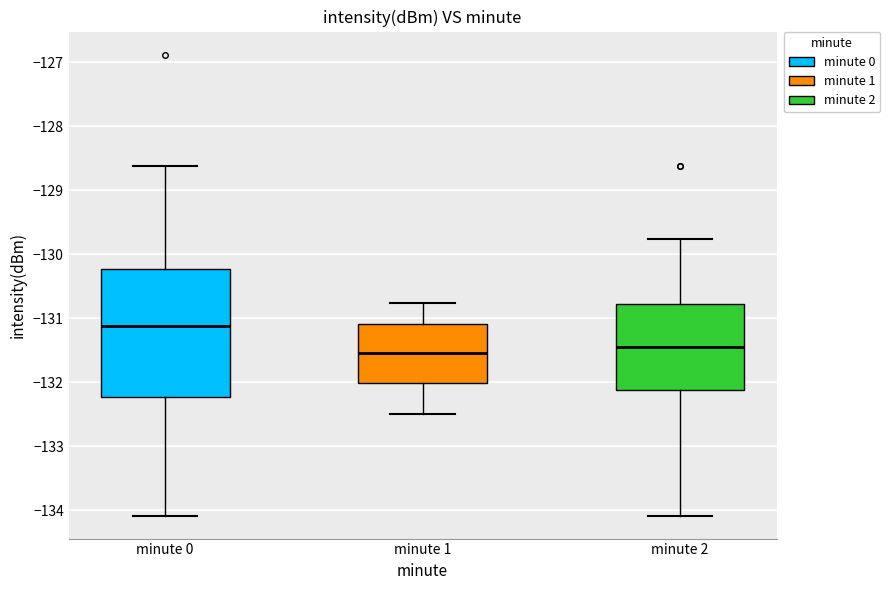

Where does the median line of the box for minute 2 sit on the y-axis? The values are not printed on the chart, so give them approximately, as read against the axis.

-131.5